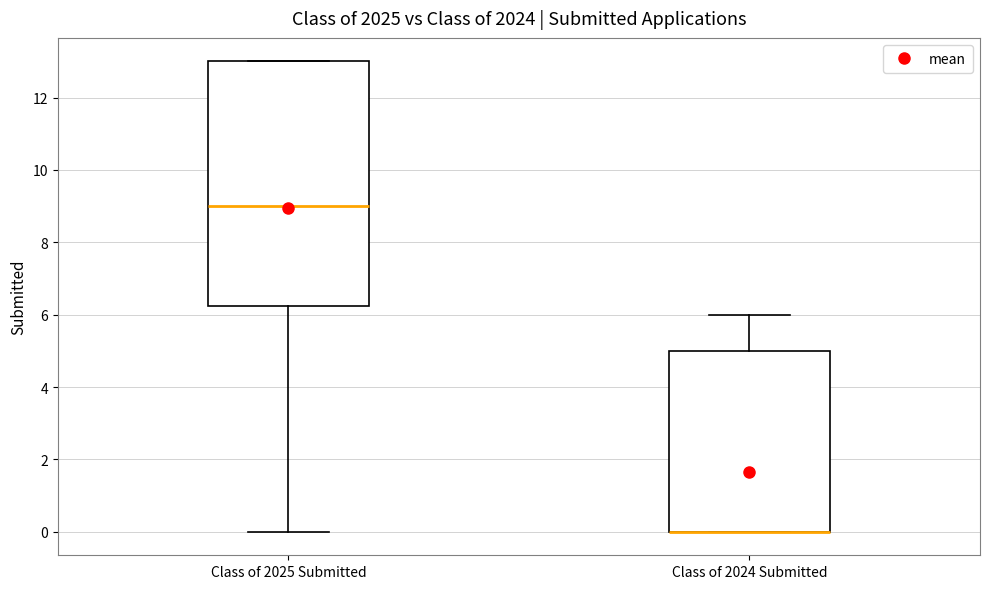

Reading left to right, transcribe this box plot: for each box, give where its median line is, the range the box spans, and where its two whiskers end, as read against the y-axis. The values are not printed on the chart, so give them approximately, as read against the axis.

Class of 2025 Submitted: median 9.0, box 6.2 to 13.0, whiskers 0.0 to 13.0
Class of 2024 Submitted: median 0.0 (drawn on the box's lower edge), box 0.0 to 5.0, whiskers 0.0 to 6.0